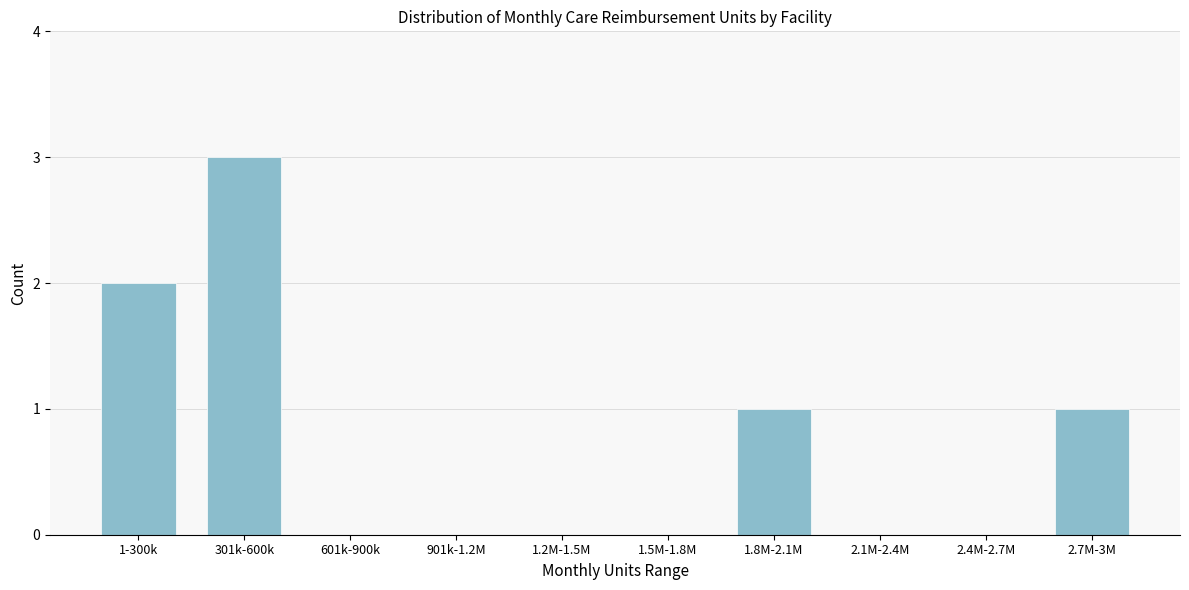

Reading left to right, extract all data points from this chart.

1-300k=2	301k-600k=3	601k-900k=0	901k-1.2M=0	1.2M-1.5M=0	1.5M-1.8M=0	1.8M-2.1M=1	2.1M-2.4M=0	2.4M-2.7M=0	2.7M-3M=1